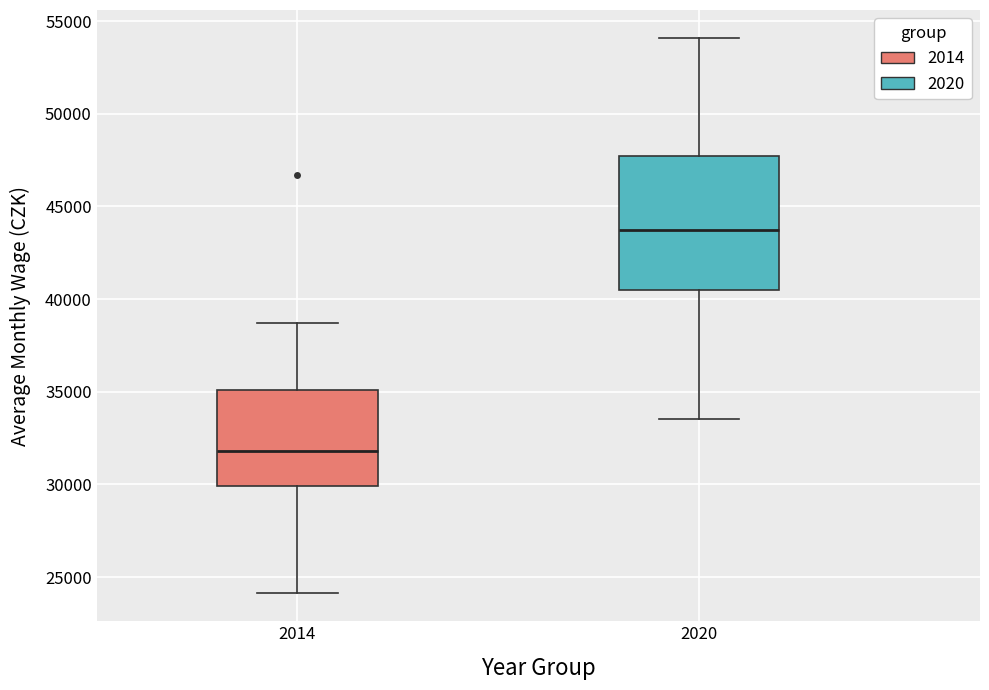

Reading left to right, read every box against the y-axis: the position of its median line, the range the box covers, and the ends of its whiskers. The values are not printed on the chart, so give them approximately, as read against the axis.

2014: median 32000, box 30000 to 35000, whiskers 24000 to 38500
2020: median 43500, box 40500 to 47500, whiskers 33500 to 54000